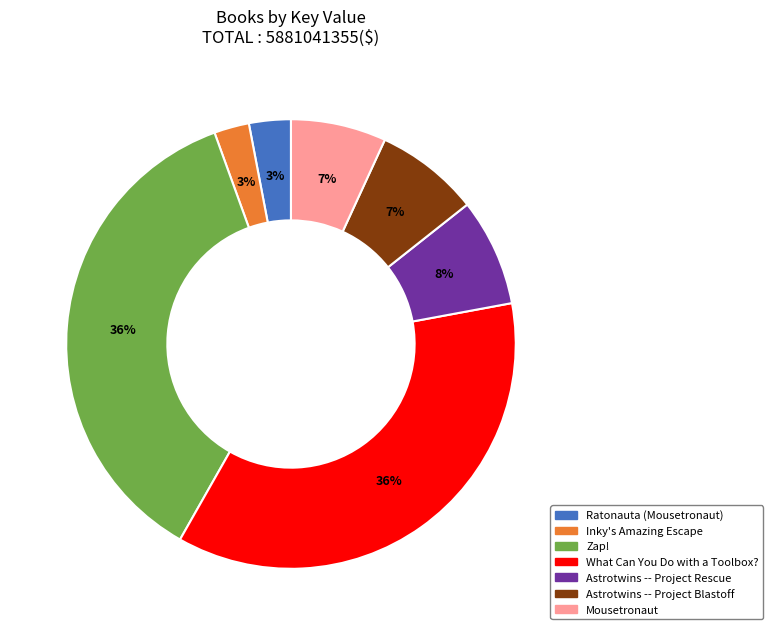

Do Ratonauta (Mousetronaut) and Astrotwins -- Project Blastoff together represent more than half of the pie?

No